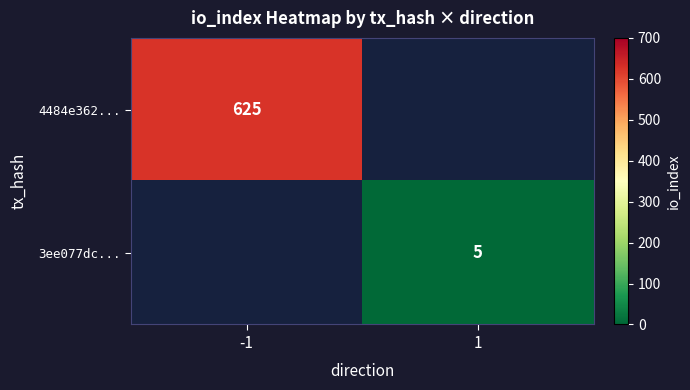

Is the value of 3ee077dc... at 1 greater than the value of 4484e362... at -1?

No